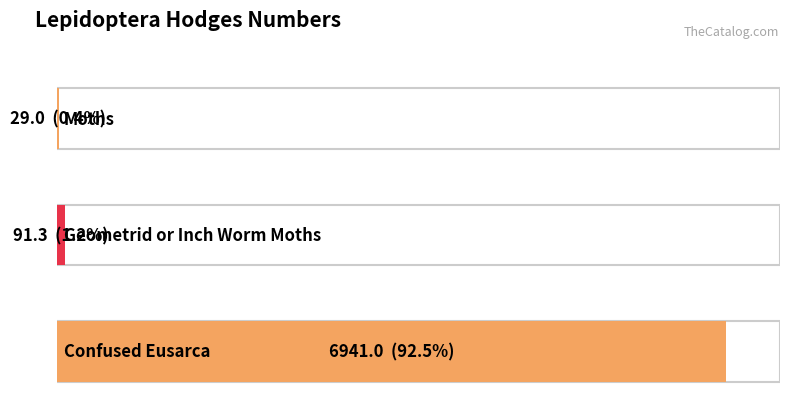

What is the difference between the second highest and minimum values?

62.3